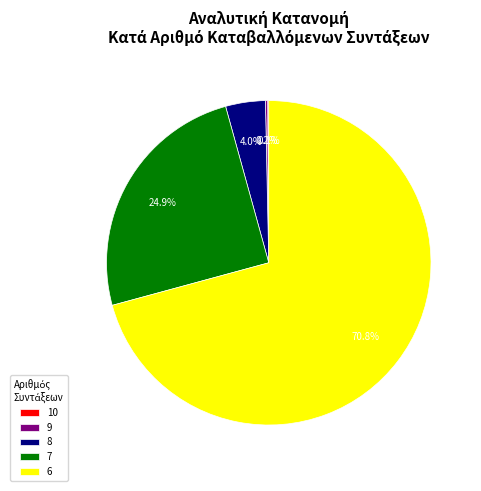

Which category accounts for the majority?

6